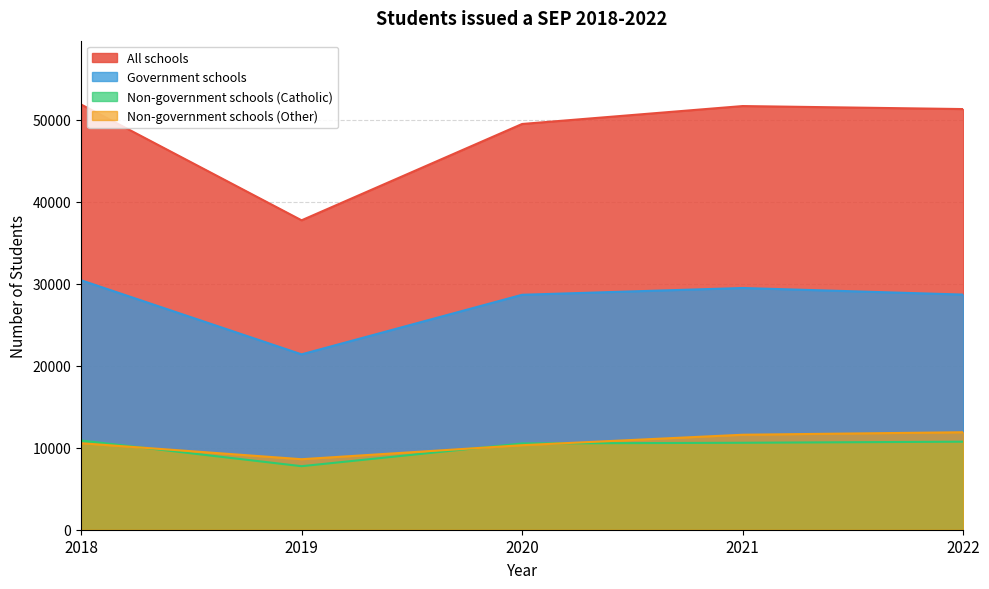

True or false: Non-government schools (Catholic) has more than 1 points higher than both neighbors.

False